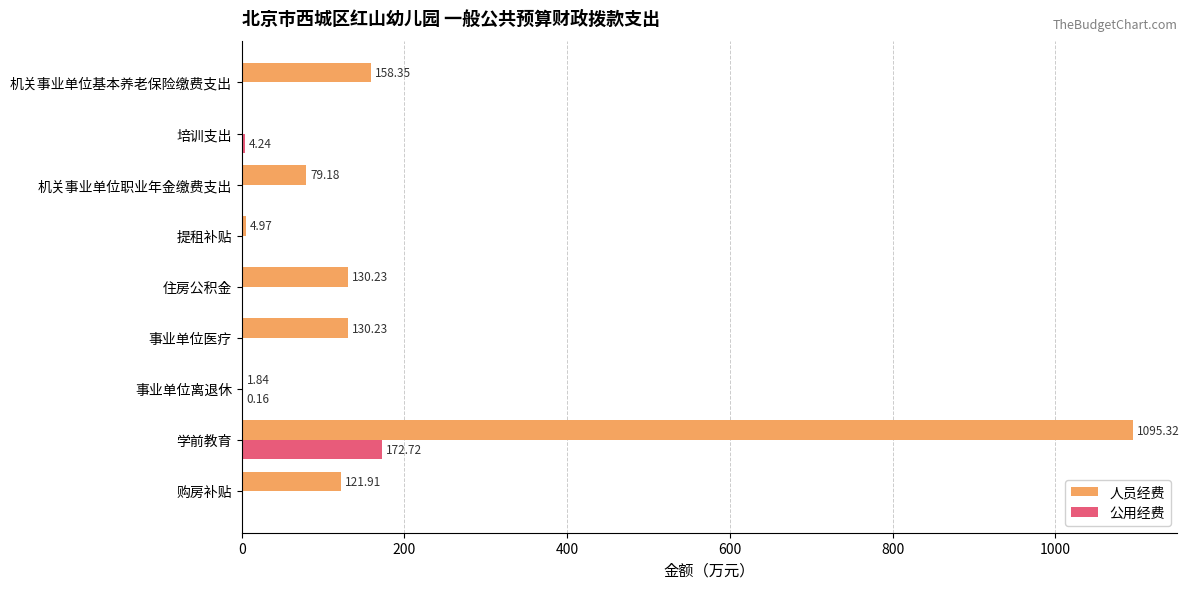

Which category has the highest value across all series?

学前教育